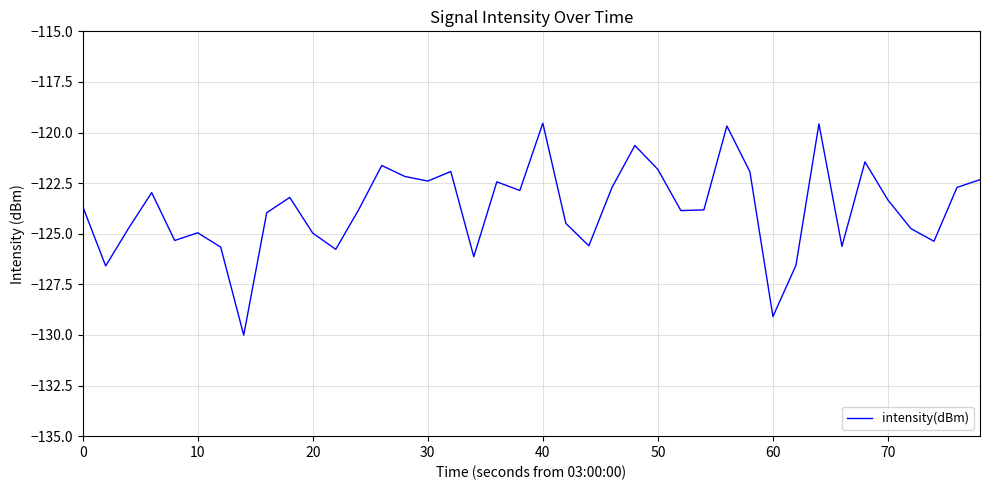

What is the greatest value displayed?

-119.5